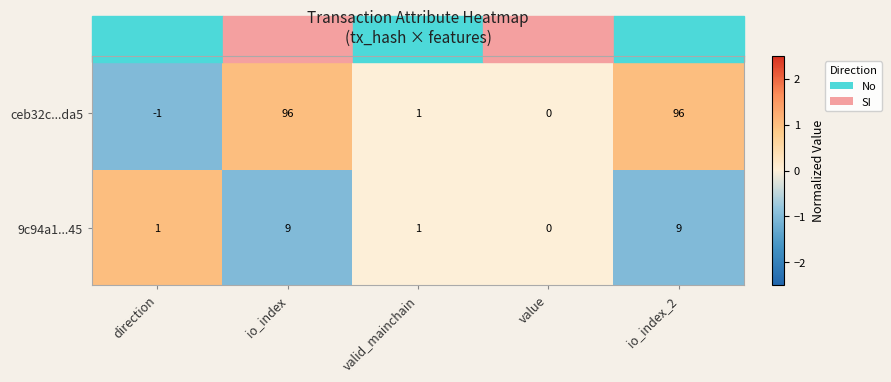

The value of ceb32c...da5 at value is 45. True or false?

False